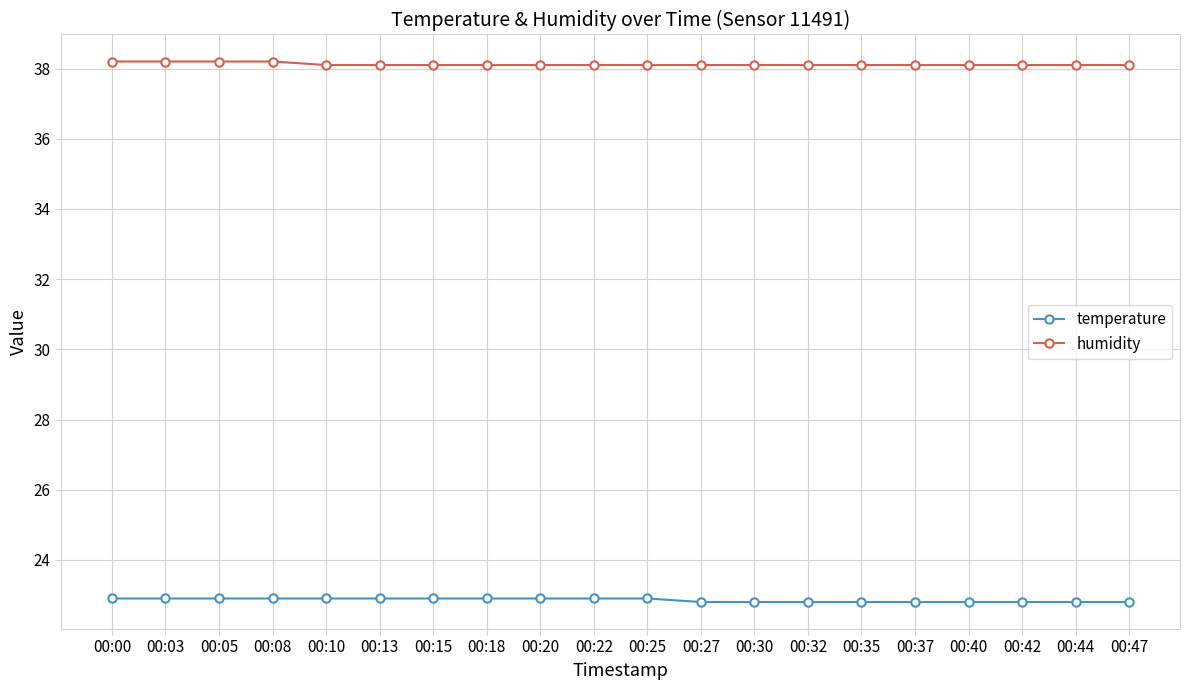

True or false: humidity and temperature cross at least once.

False